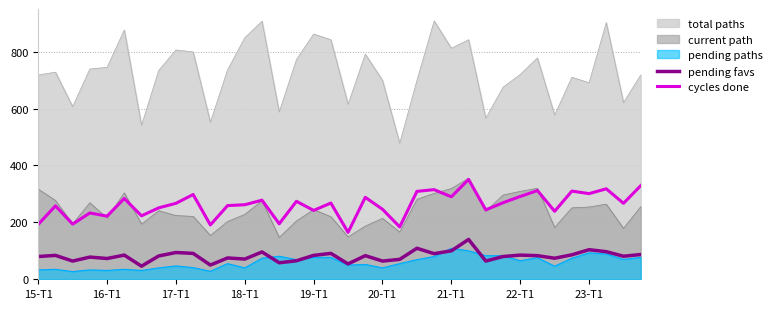

What is the spread (max minus min) of values at 18-T1?

809